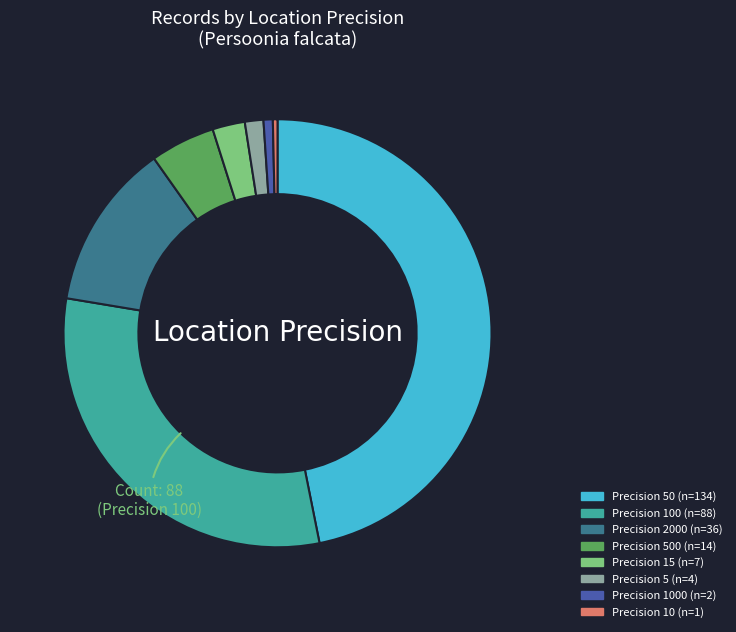

Is there a majority slice in this chart?

No